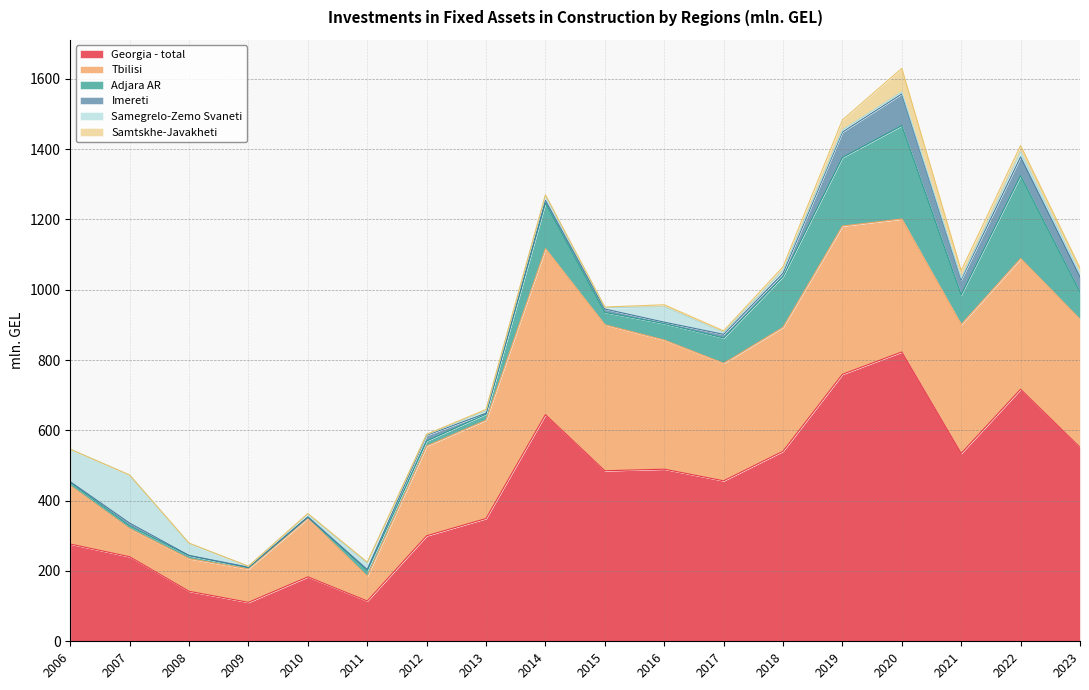

Which series has the widest spread of values?

Georgia - total